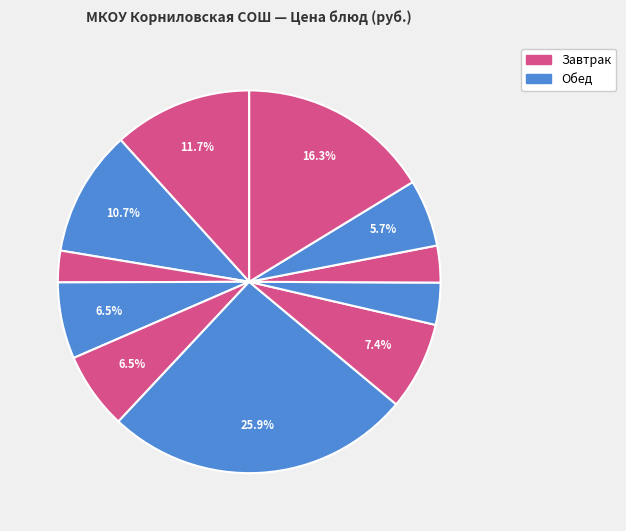

How many slices are in this pie chart?

11